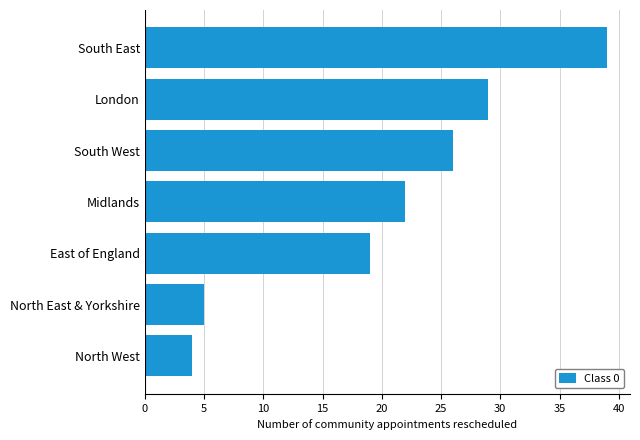

Approximately how many times larger is the value at South West compared to Midlands?

1.2